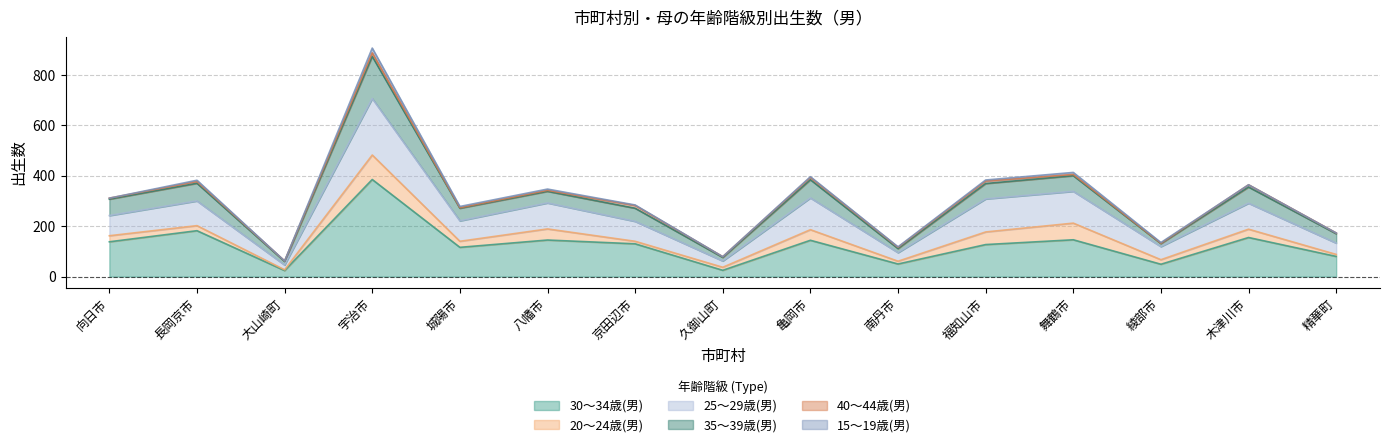

What is the sum of the 30～34歳(男) values at 木津川市 and 長岡京市?

337